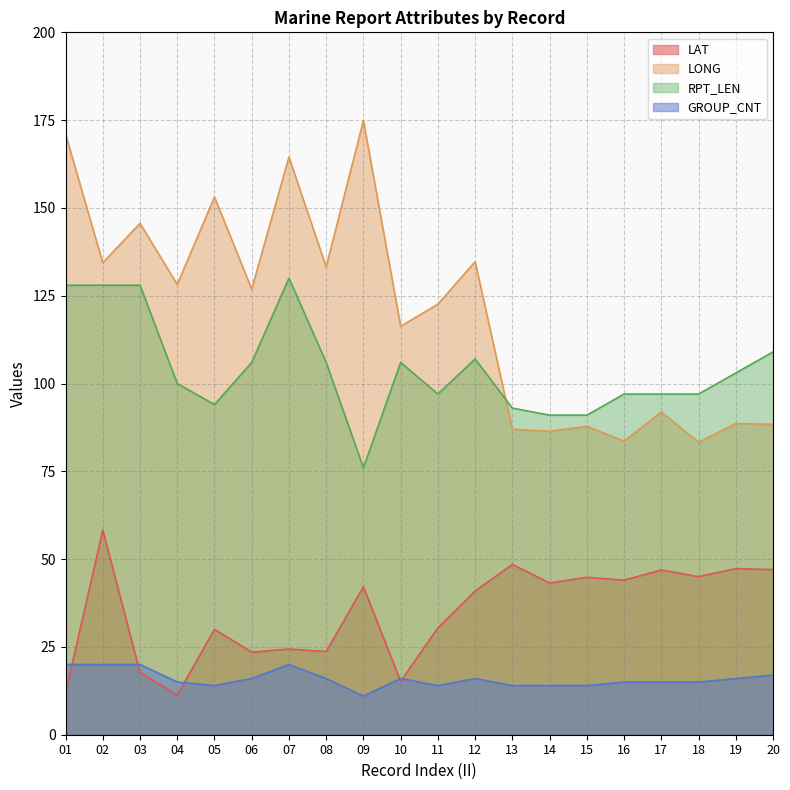

What is the value of the LAT point at the 20th from the left?

47.0